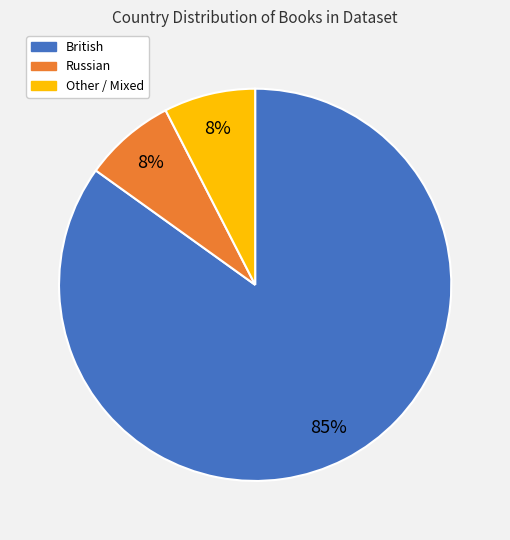

Is there any slice that represents more than half of the pie?

Yes